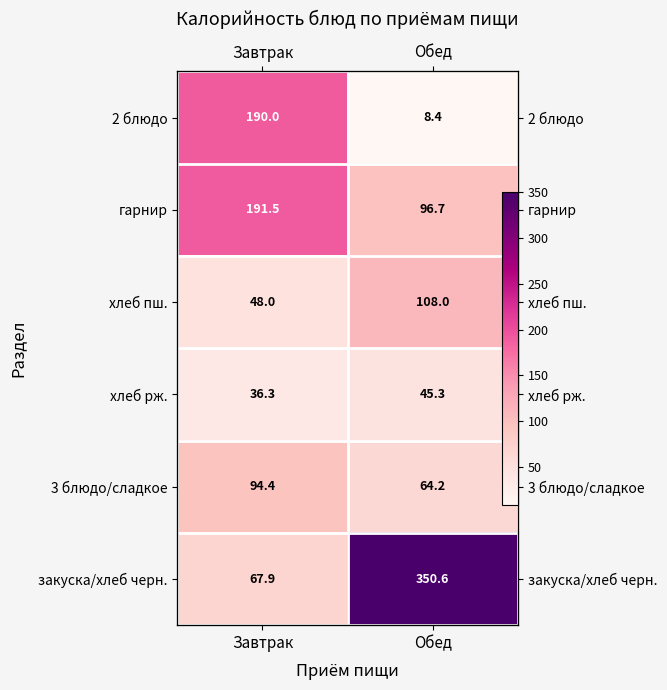

What is the total value across all series at Завтрак?

628.1